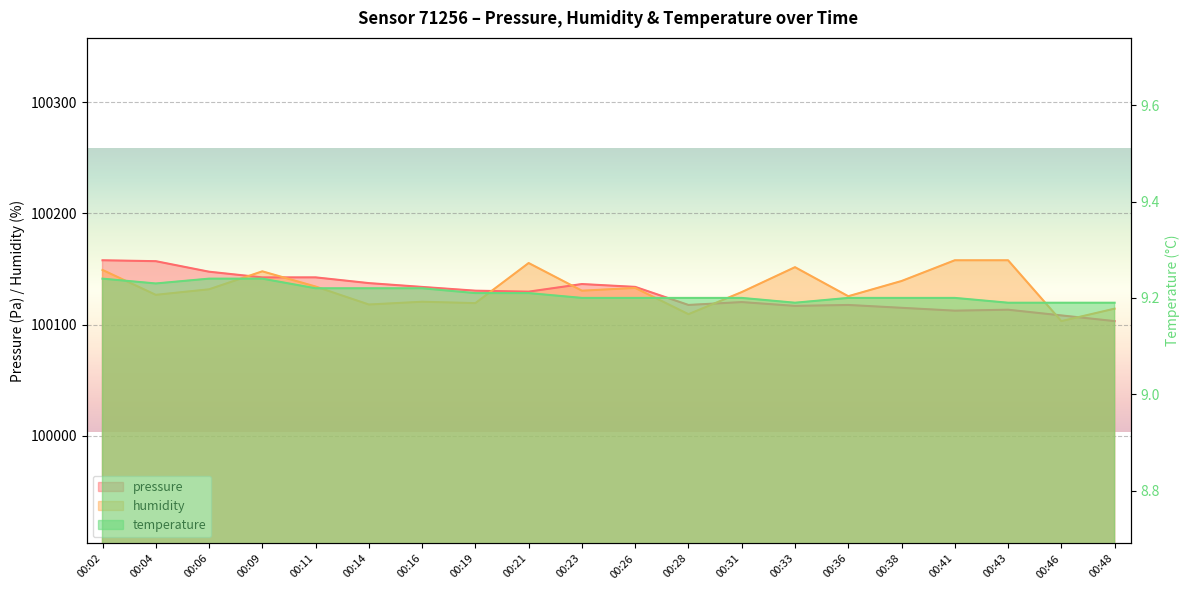

The pressure series shows 163128.6 at 00:33. True or false?

False